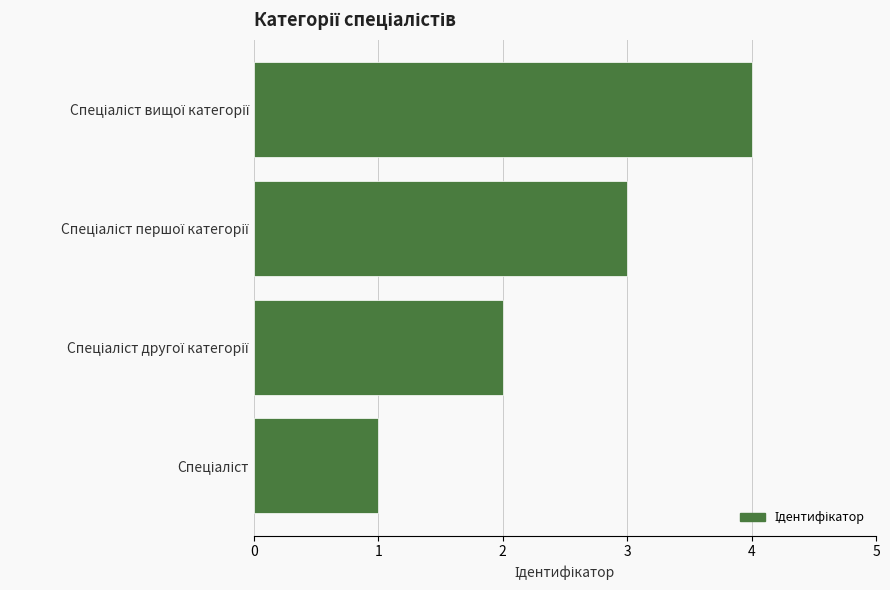

Count the number of categories in the chart.

4